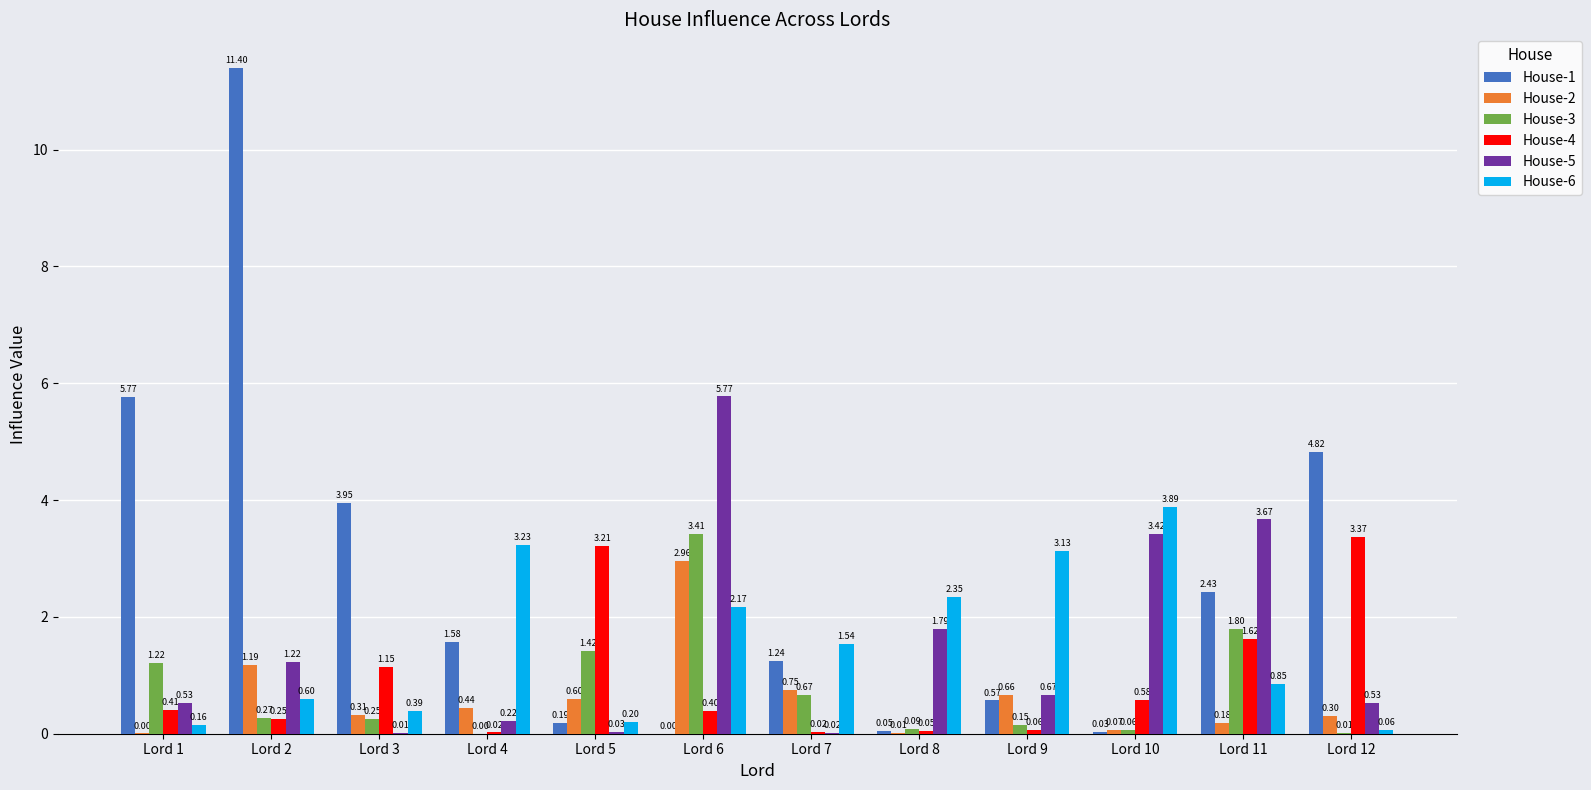

Between Lord 5 and Lord 8, which series saw the biggest shift?

House-4